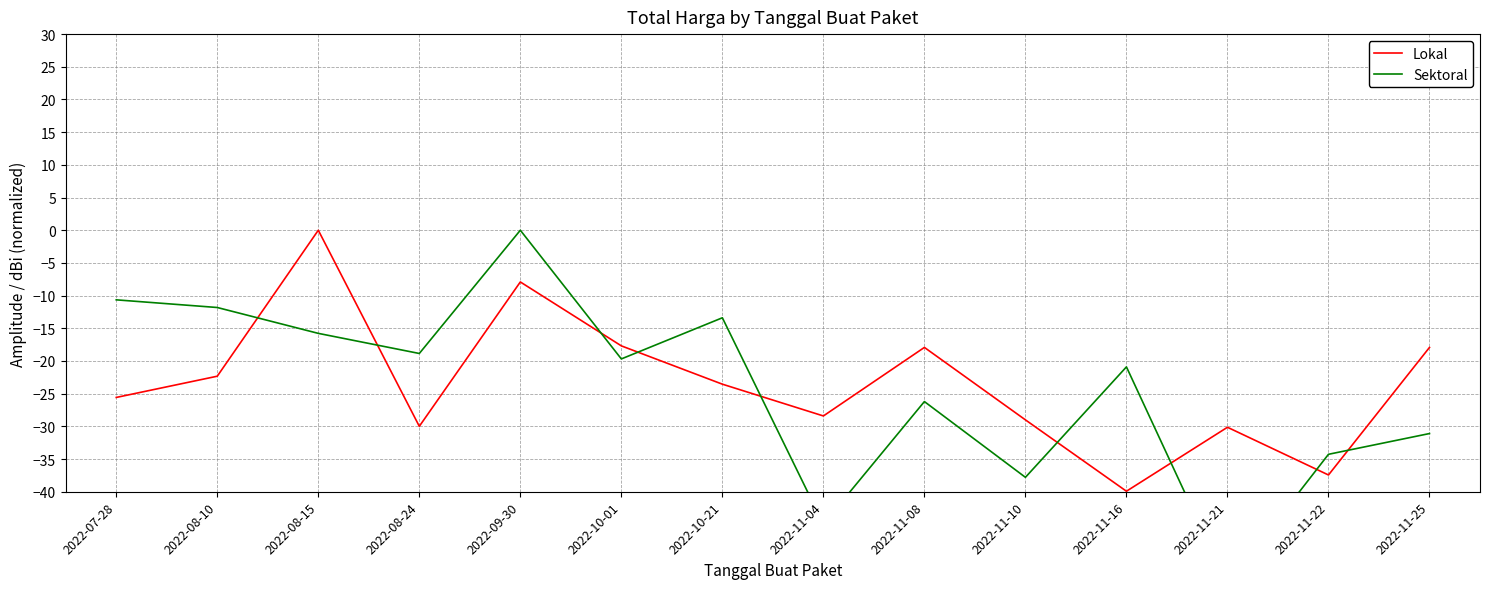

Is it true that Lokal equals 0.0 at 2022-08-15?

False